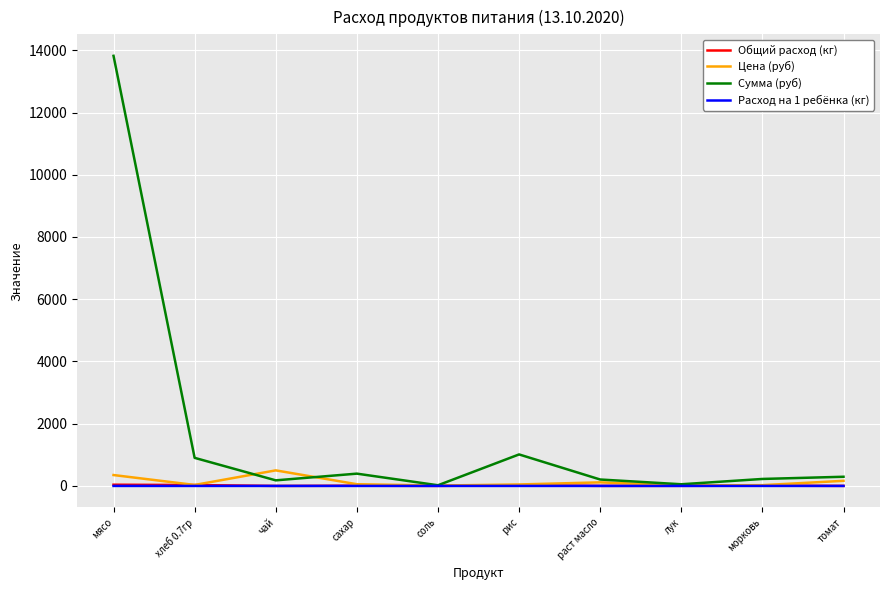

Does the chart have visible grid lines?

Yes